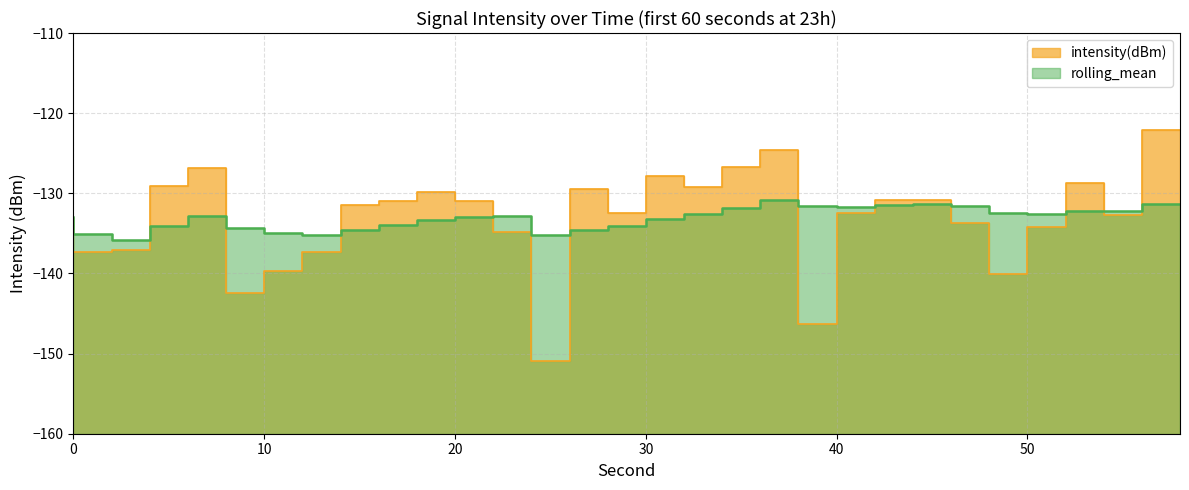

Count the number of categories in the chart.

30